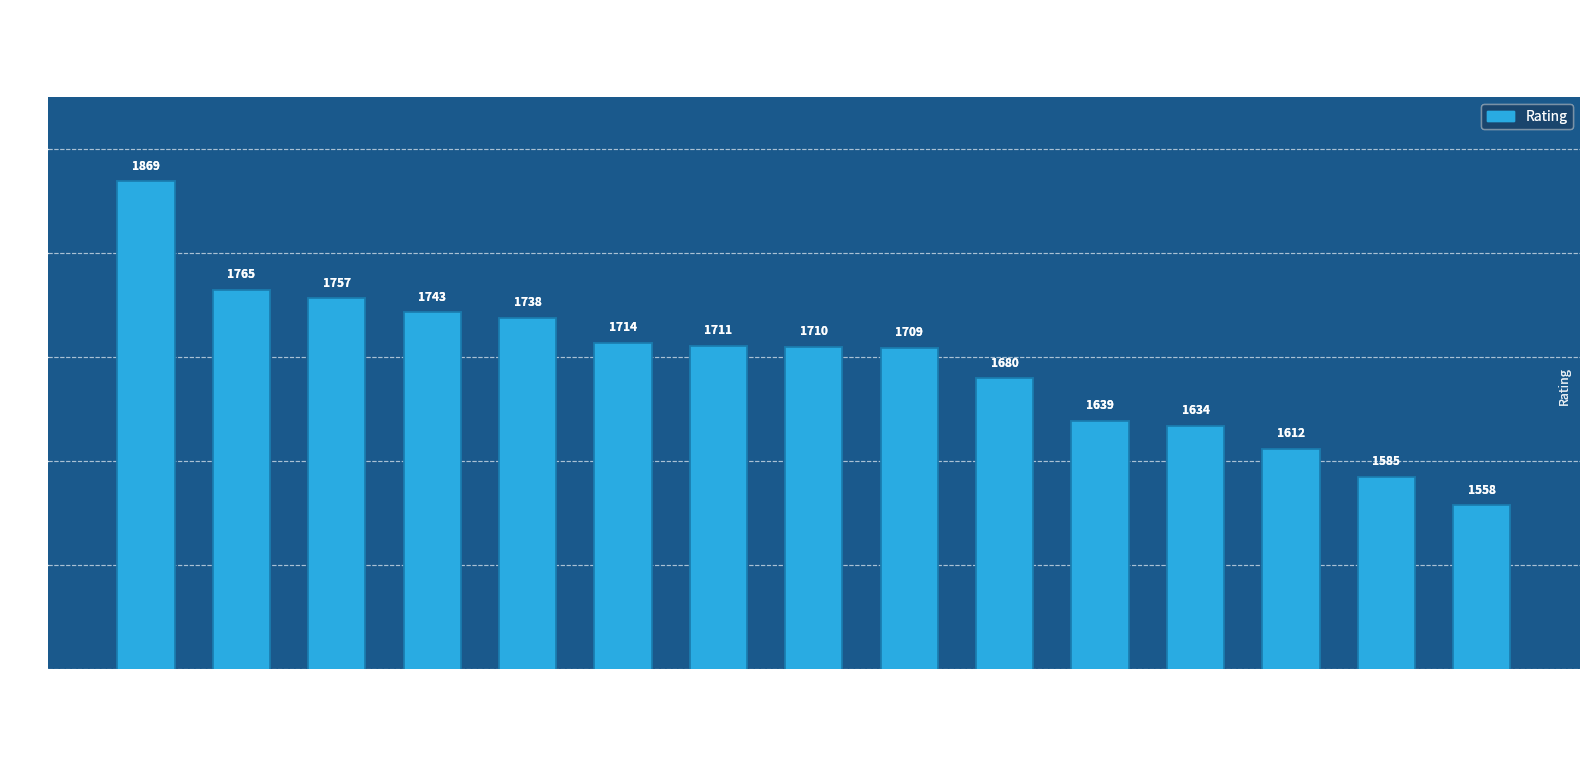

List the labels in order of value, smallest first.

Polzunova Anastasiya, Shpanko Nadiia, Shelepneva Darya, Borisova Polina, Filippova Darya, Zhemchuzhina Elizaveta, Dyachkova Maria, Grigoryan Arpine, Spiridonova Yana, Krapivina Galina, Nosacheva Mariya, Kondakova Yulia, Beshukova Alina, Shafigullina Zarina, Kochukova Anna